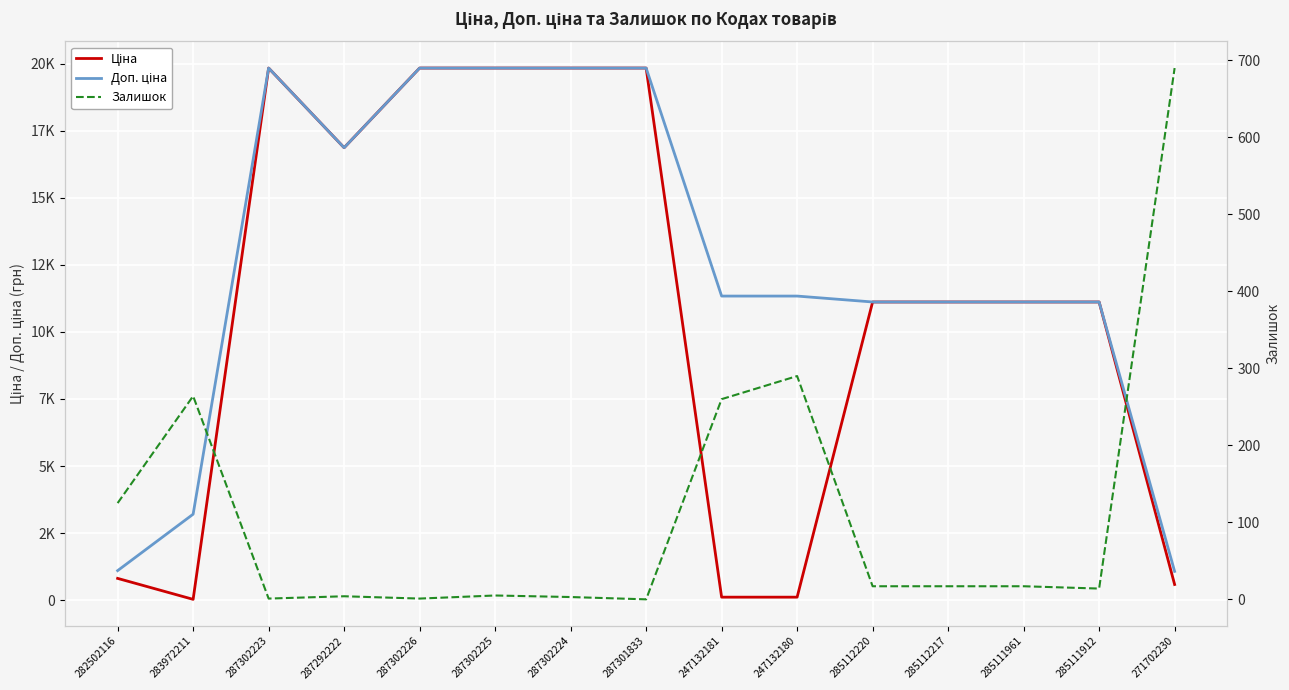

Between 287292222 and 271702230, which series saw the biggest shift?

Ціна